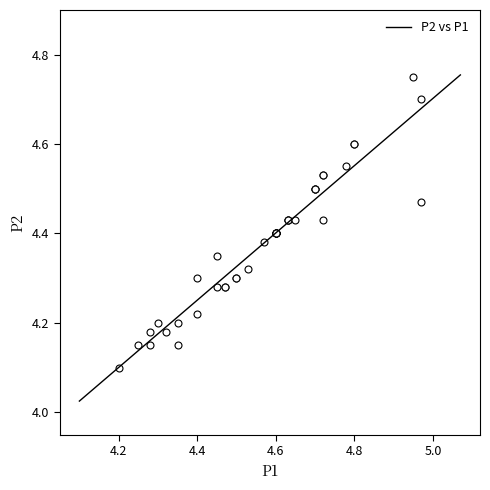

What Y value in the scatter plot is closest to 4?

4.1